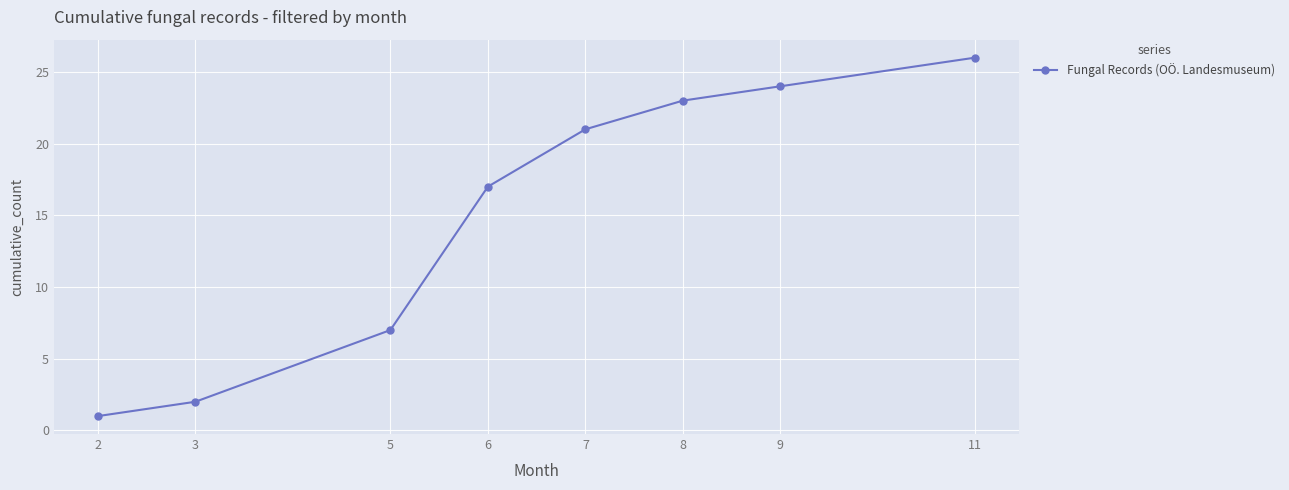

Is it true that the value at 7 is 21?

True